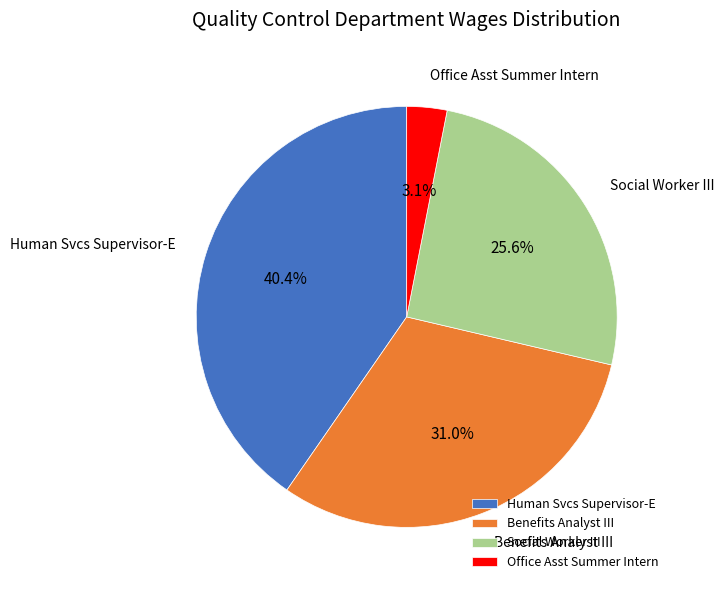

How many slices are in this pie chart?

4